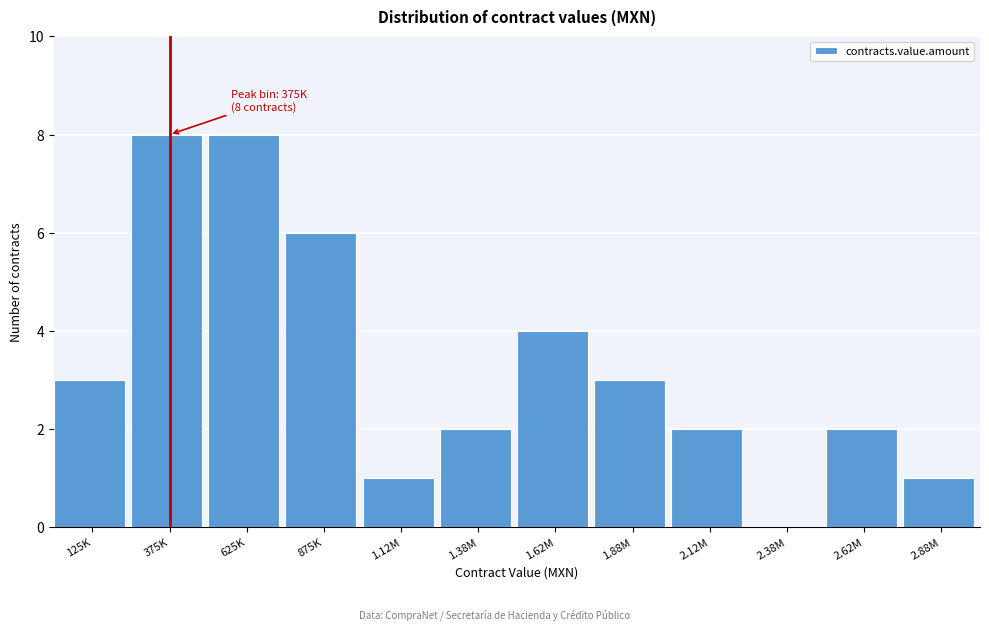

Reading left to right, what are all the values shown in this chart?

125K=3	375K=8	625K=8	875K=6	1.12M=1	1.38M=2	1.62M=4	1.88M=3	2.12M=2	2.38M=0	2.62M=2	2.88M=1